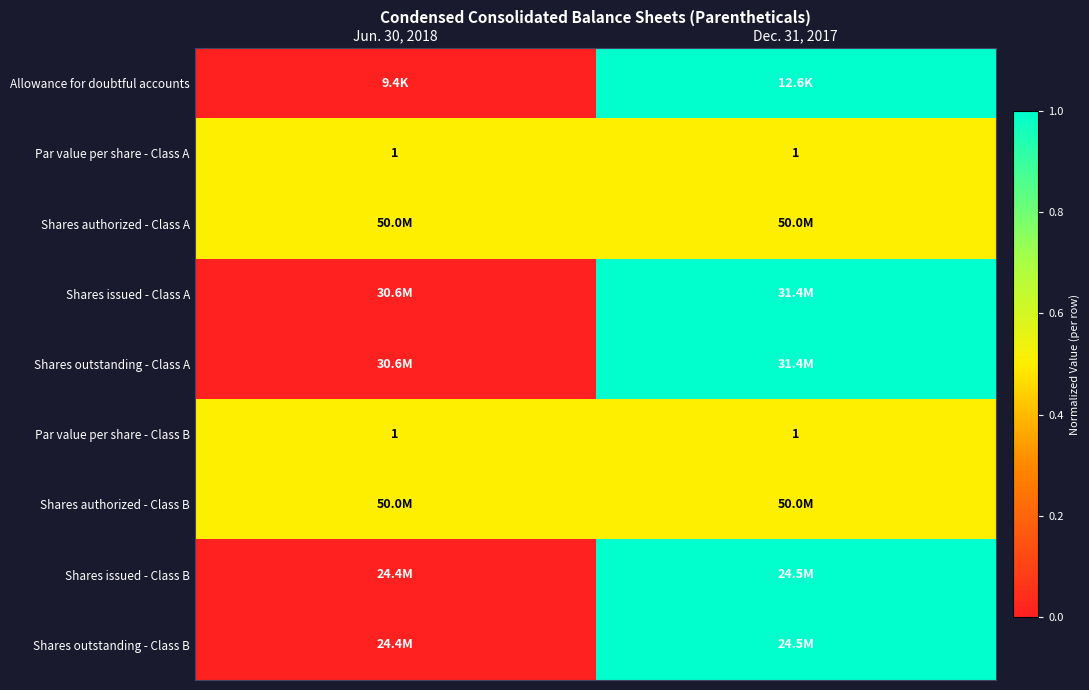

The value of Par value per share - Class A at Dec. 31, 2017 is 1.0. True or false?

True